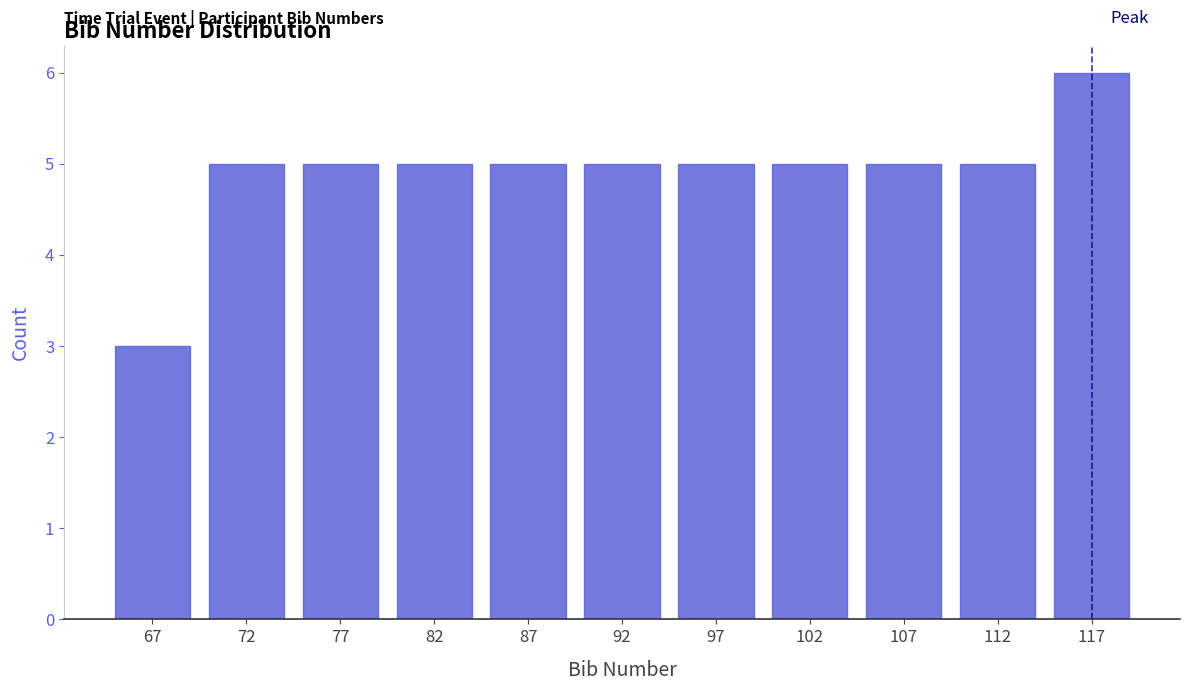

Reading left to right, transcribe this chart: for each bar, give the range it covers on the x-axis and its height. The values are not printed on the chart, so give them approximately, as read against the axis.

65 to 70: 3
70 to 75: 5
75 to 80: 5
80 to 85: 5
85 to 90: 5
90 to 95: 5
95 to 100: 5
100 to 105: 5
105 to 110: 5
110 to 115: 5
115 to 120: 6